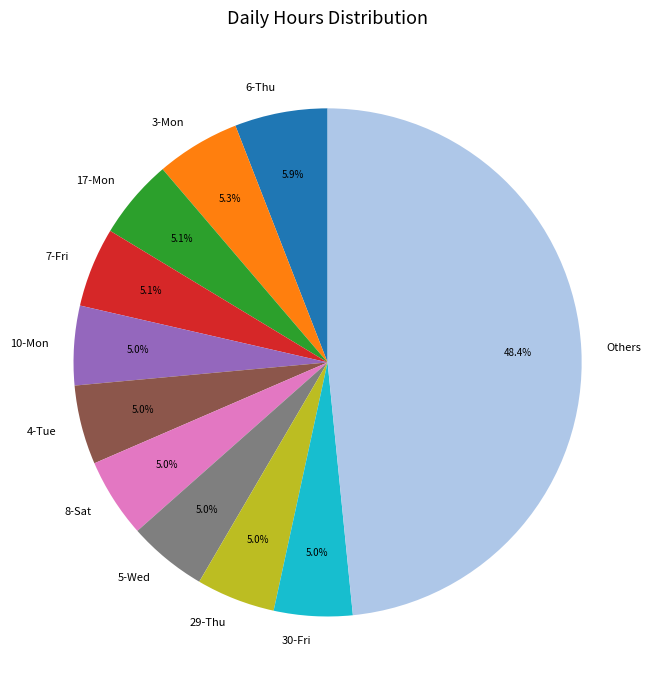

Combined, what portion of the pie is 8-Sat and 30-Fri?

10.0%